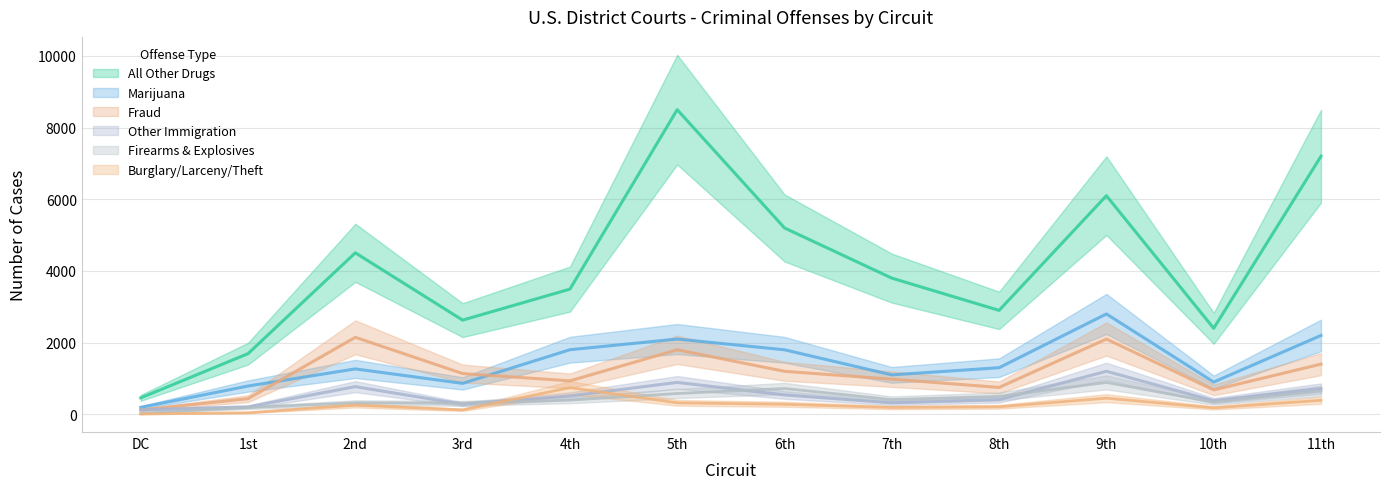

Which series has the largest range (max minus min)?

All Other Drugs